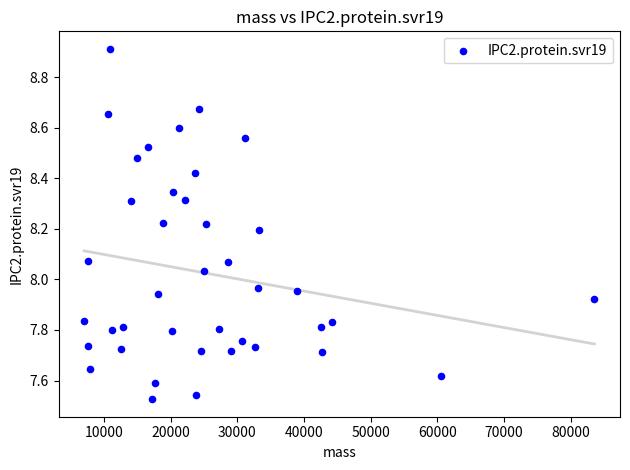

What is the range of X values (max minus min)?

76513.1